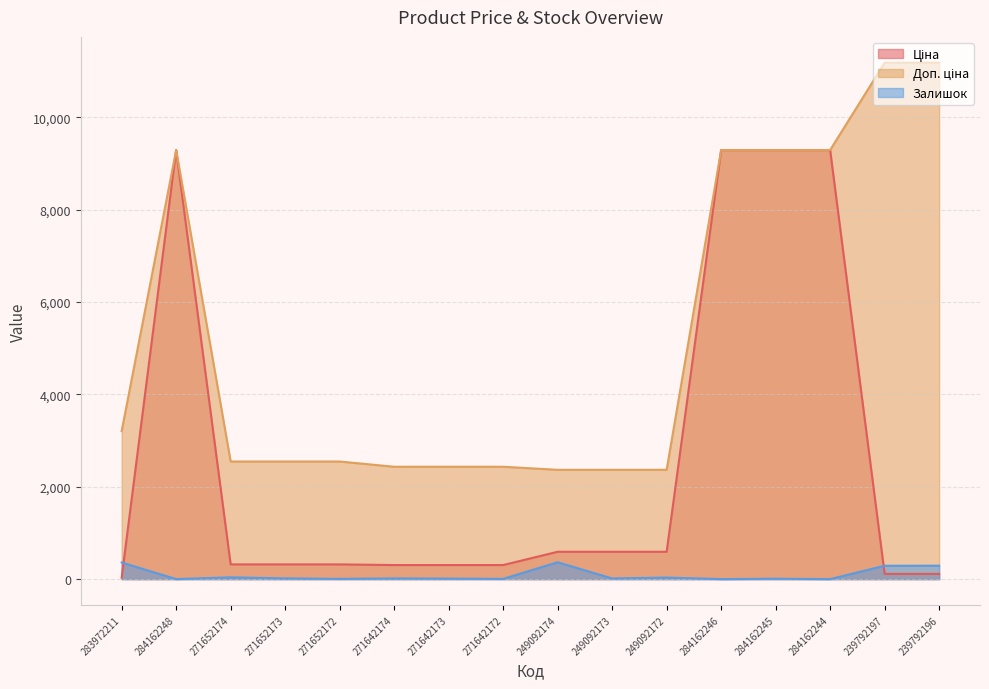

Does the chart have visible grid lines?

Yes